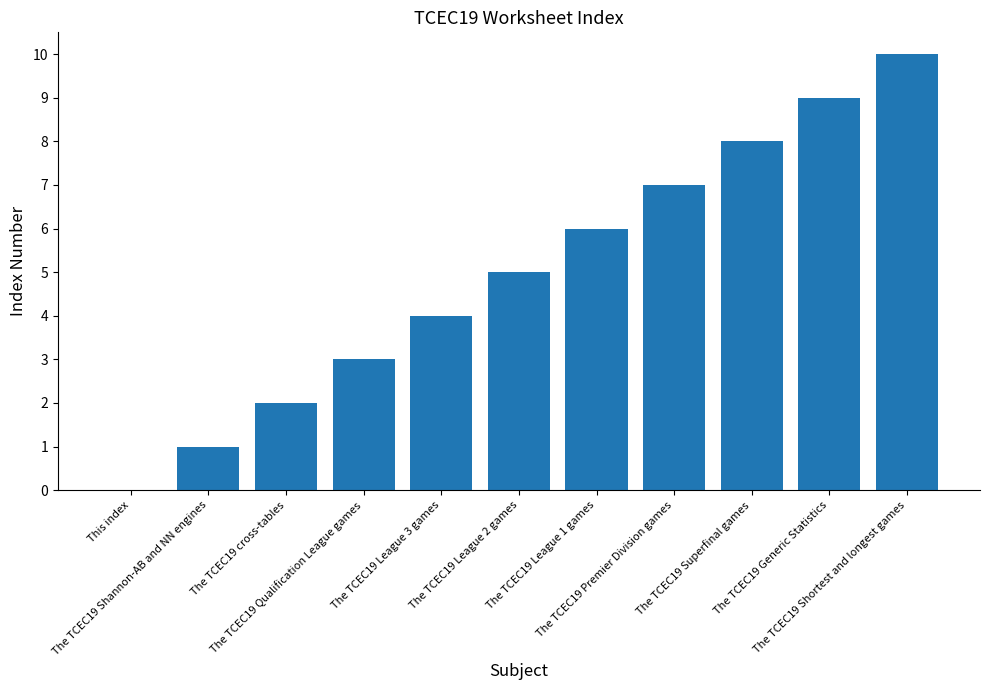

What is the maximum value shown in the chart?

10